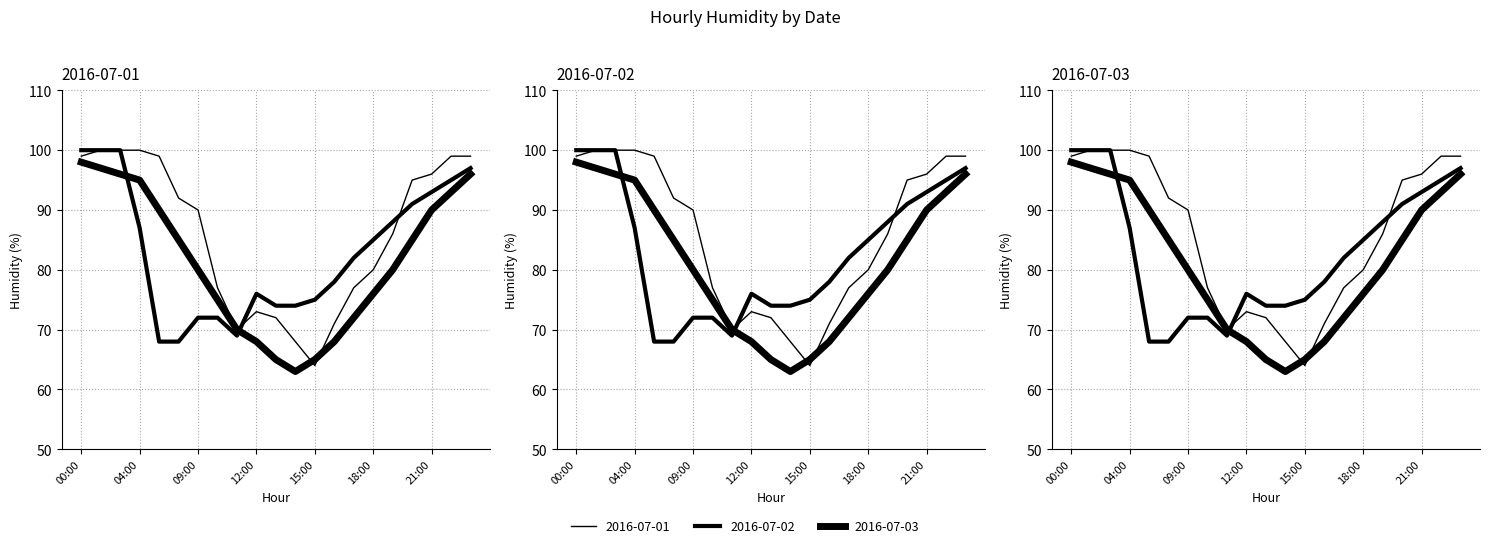

Which category has the lowest value across all series?

14:00